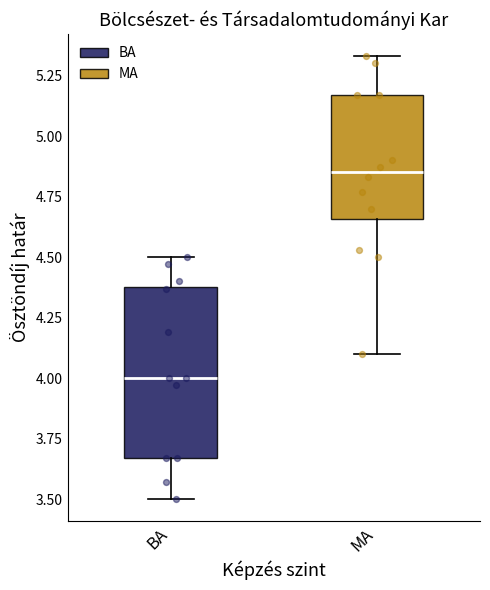

Where is the upper edge of the box for MA on the y-axis? The values are not printed on the chart, so give them approximately, as read against the axis.

5.15